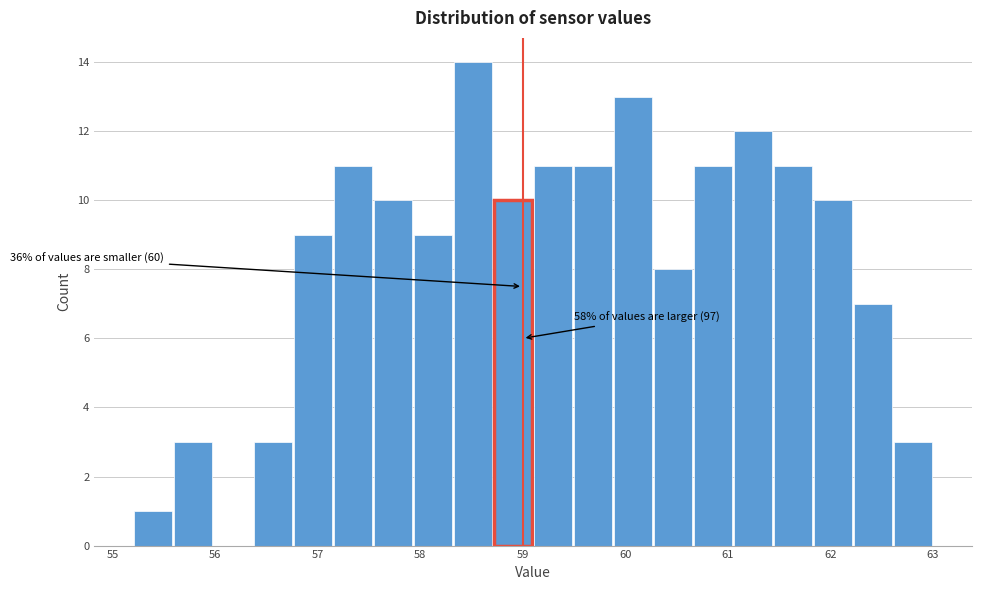

Around what value on the x-axis is the tallest bar? Give the approximate position of its centre, as read against the axis.

58.5